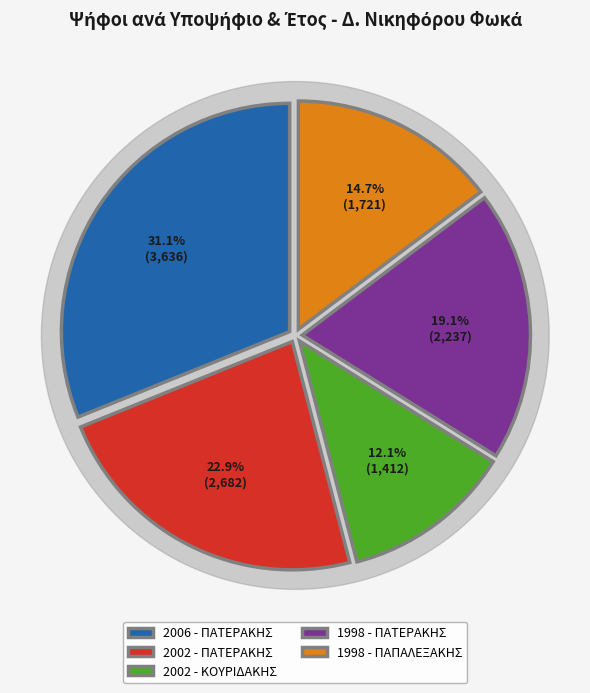

What is the ratio of the value at 2002 - ΠΑΤΕΡΑΚΗΣ to the value at 2006 - ΠΑΤΕΡΑΚΗΣ?

0.7